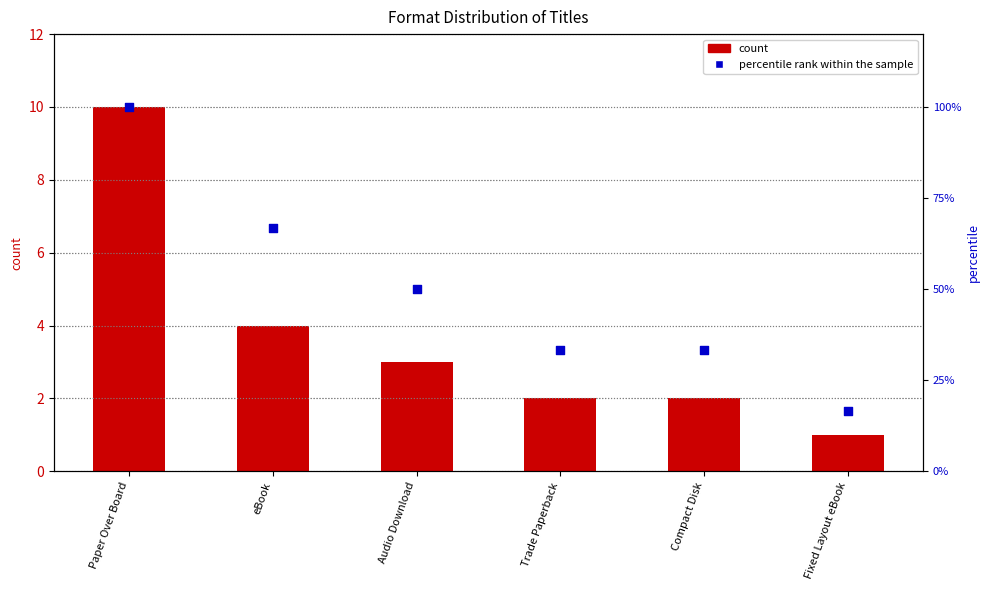

Which series reaches the maximum Y coordinate?

percentile rank within the sample